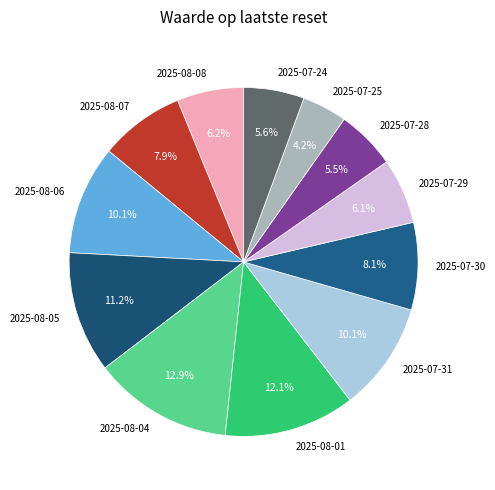

What is the largest slice in the pie chart?

2025-08-04